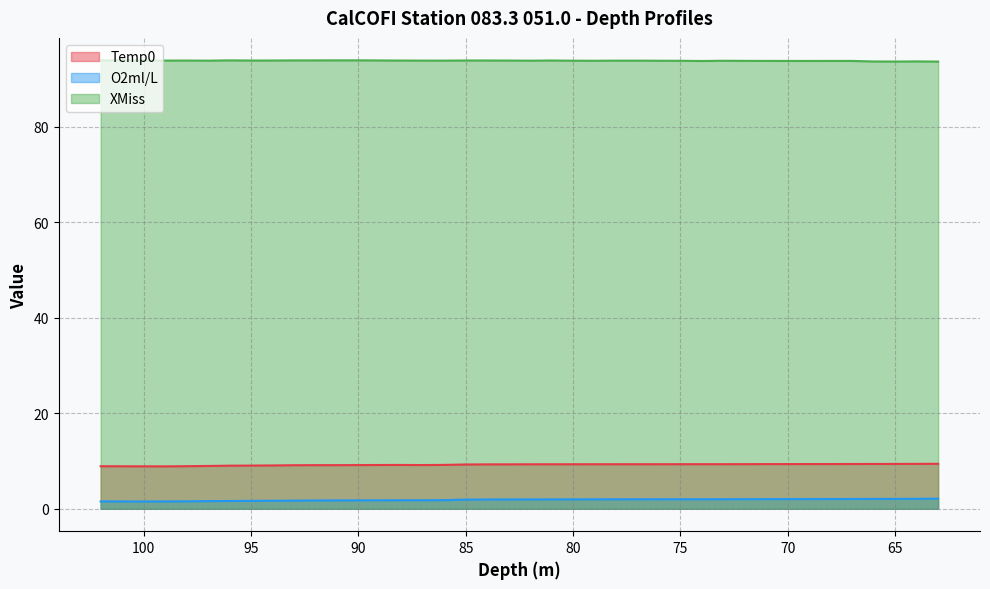

What is the total value across all series at 101?

104.4